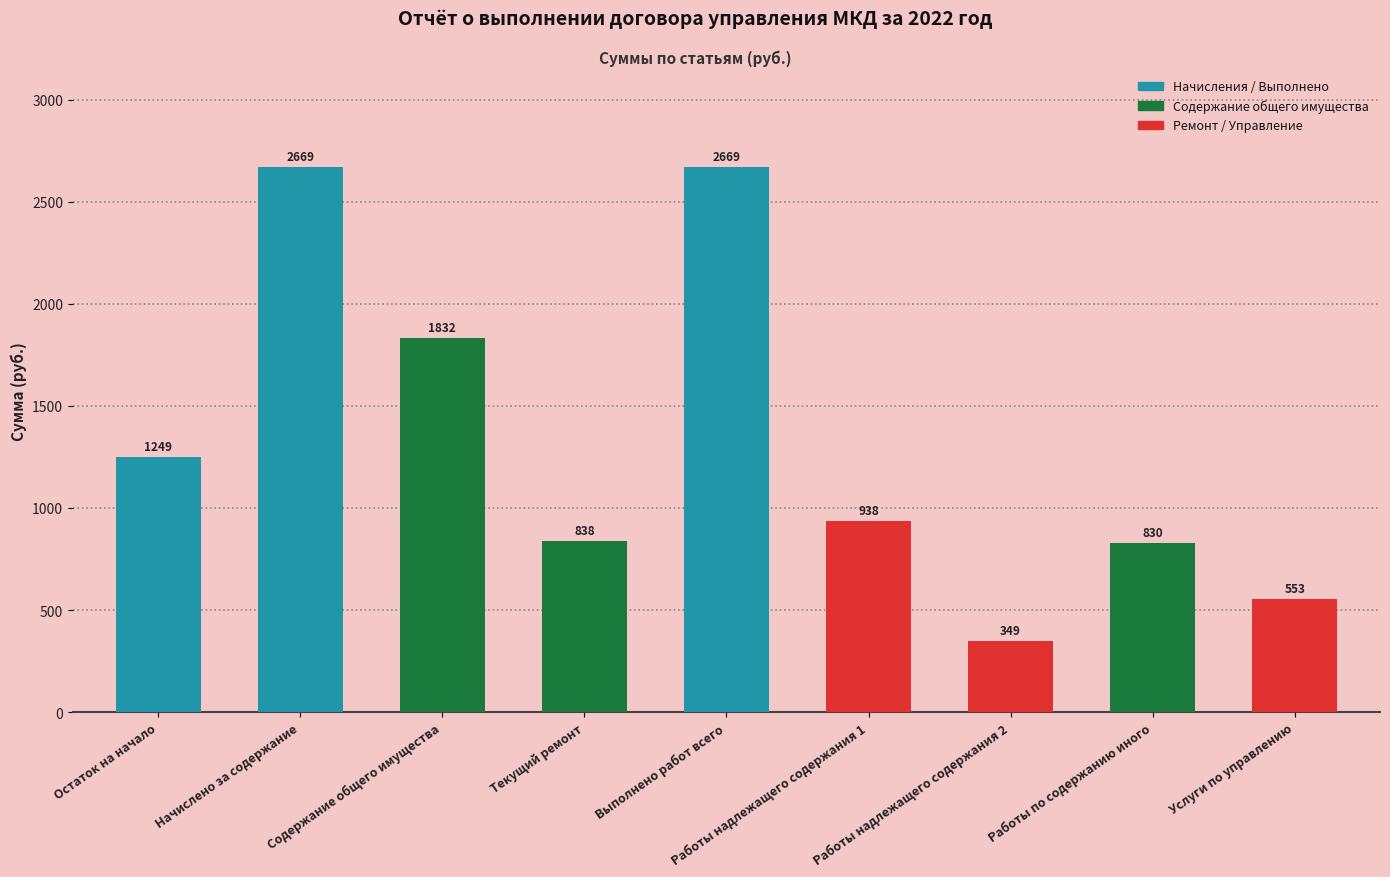

True or false: the data shows 3293.3 at Содержание общего имущества.

False